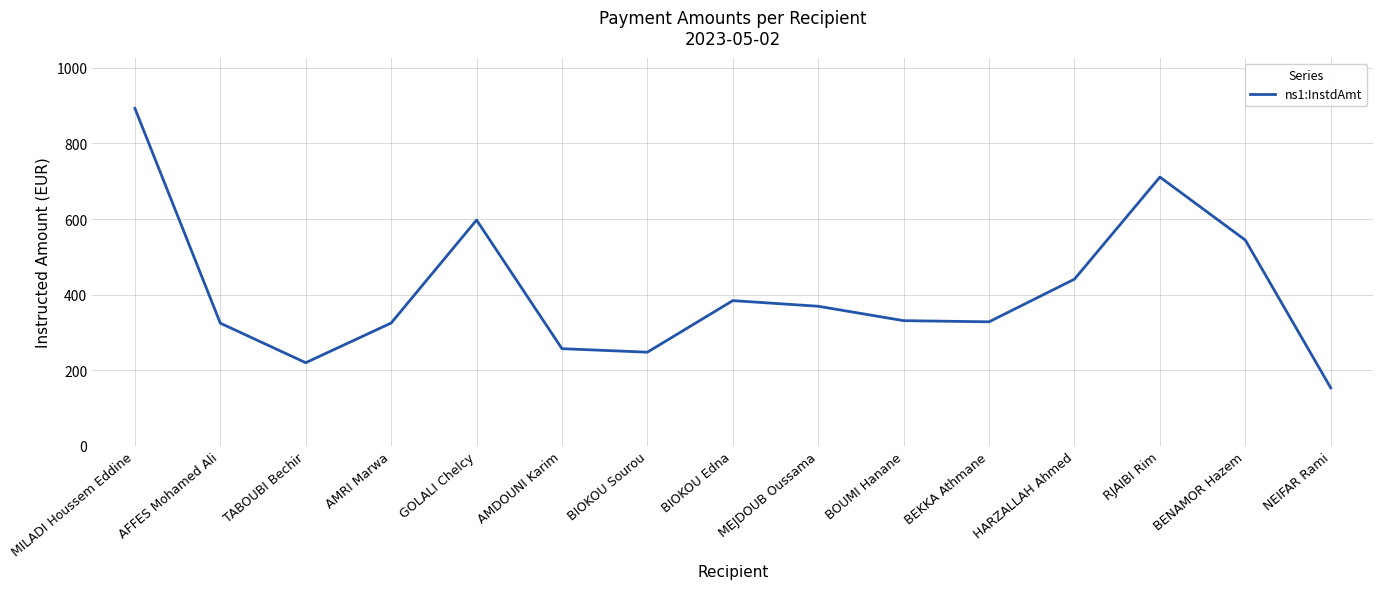

Read the value at MILADI Houssem Eddine.

893.0